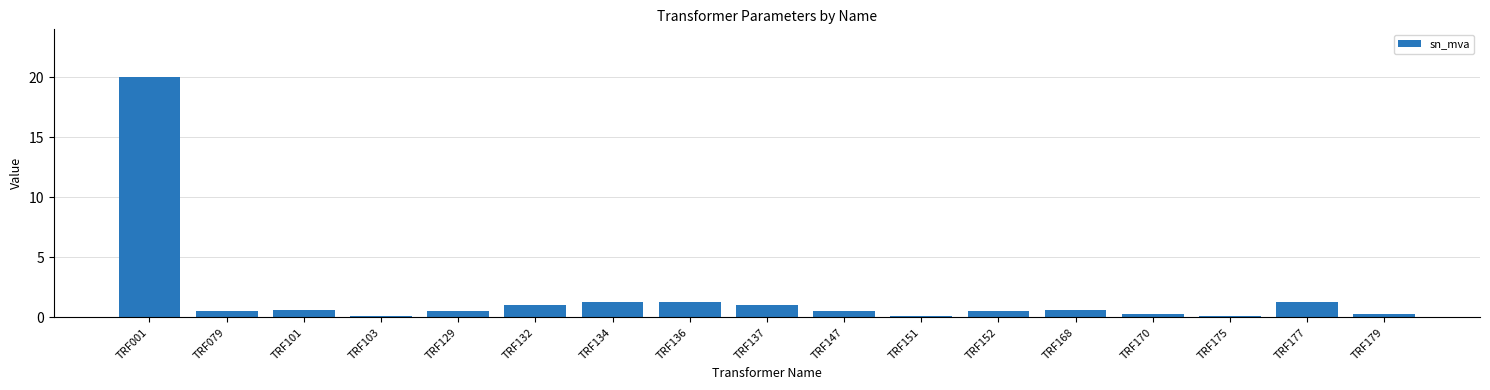

What is the value of the 10th bar from the left?

0.5